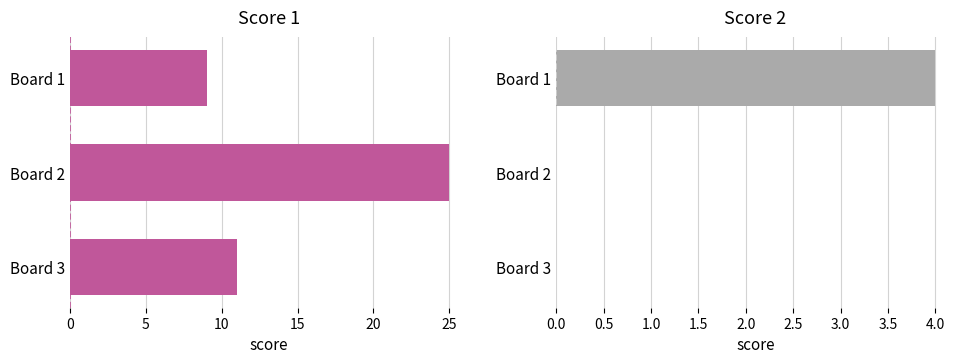

How many bars are there in total?

6